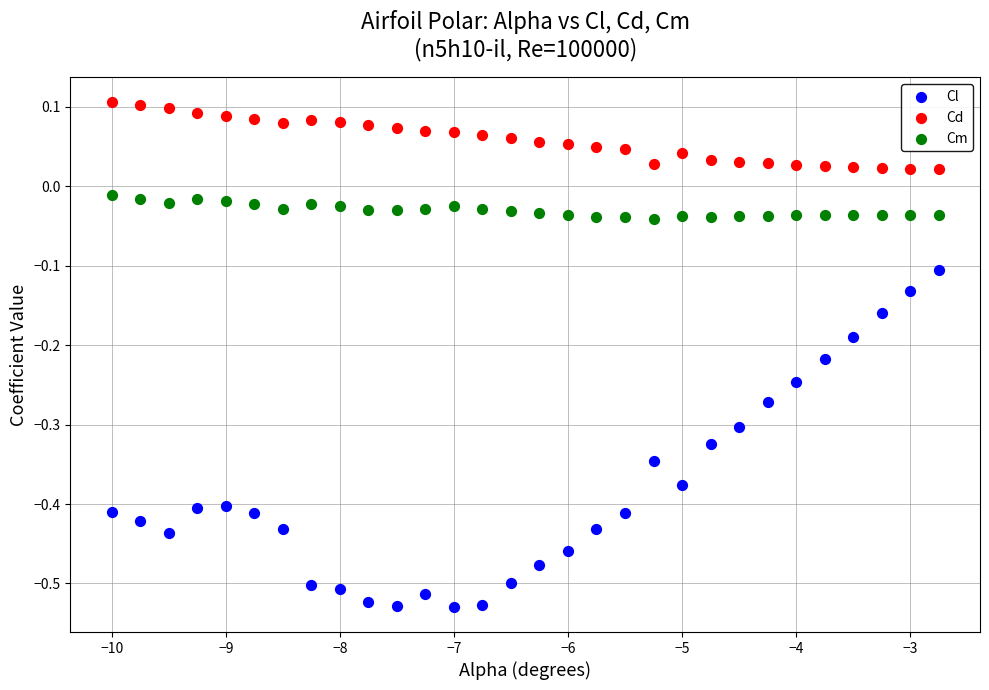

Across all data points, what is the range of X values (max minus min)?

7.2